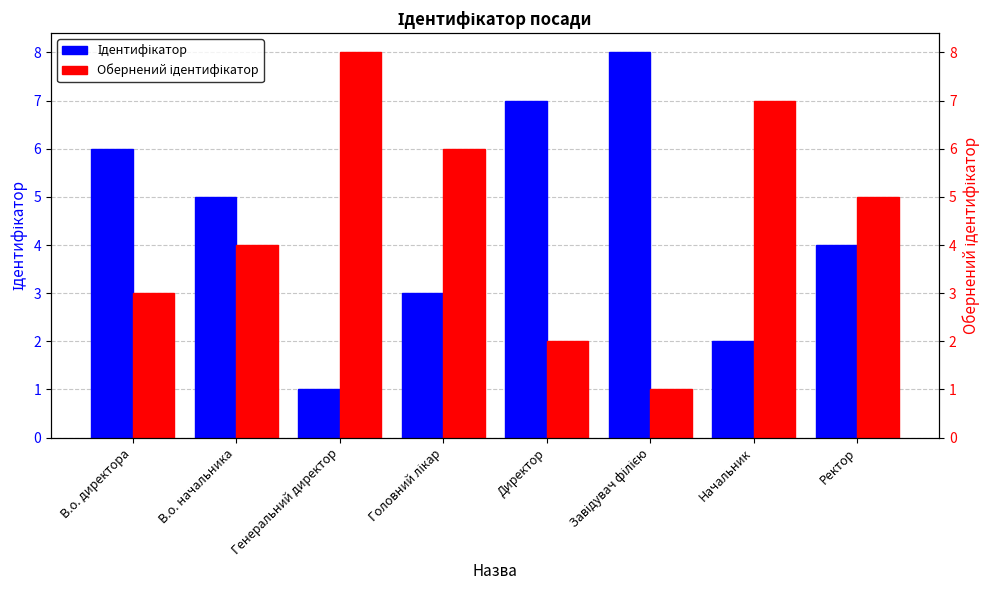

How many groups of bars are there?

8